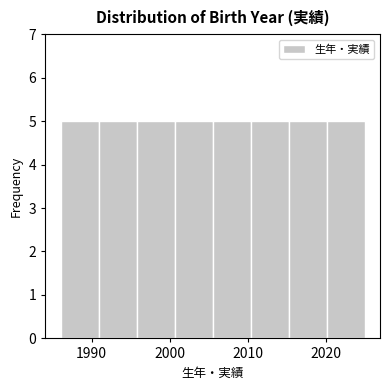

How tall is the bar that spans 1991 to 1996 on the x-axis? Neither the bar edges nor the heights are printed on the chart, so give them approximately, as read against the axes.

5